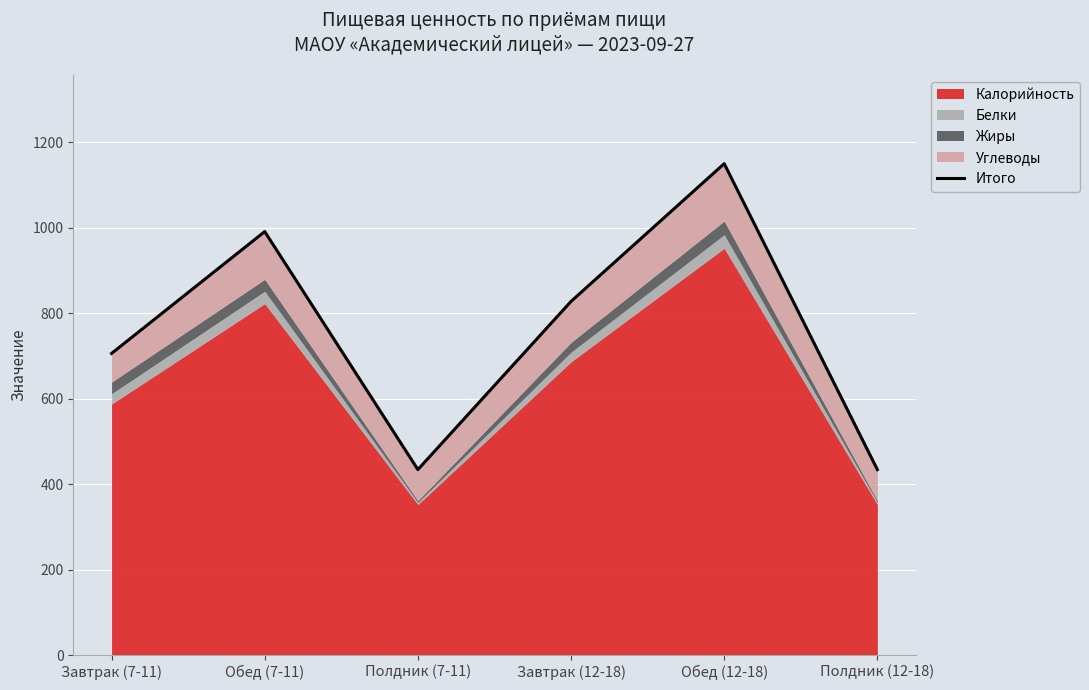

The value at Обед (12-18) is 1149.8. True or false?

True